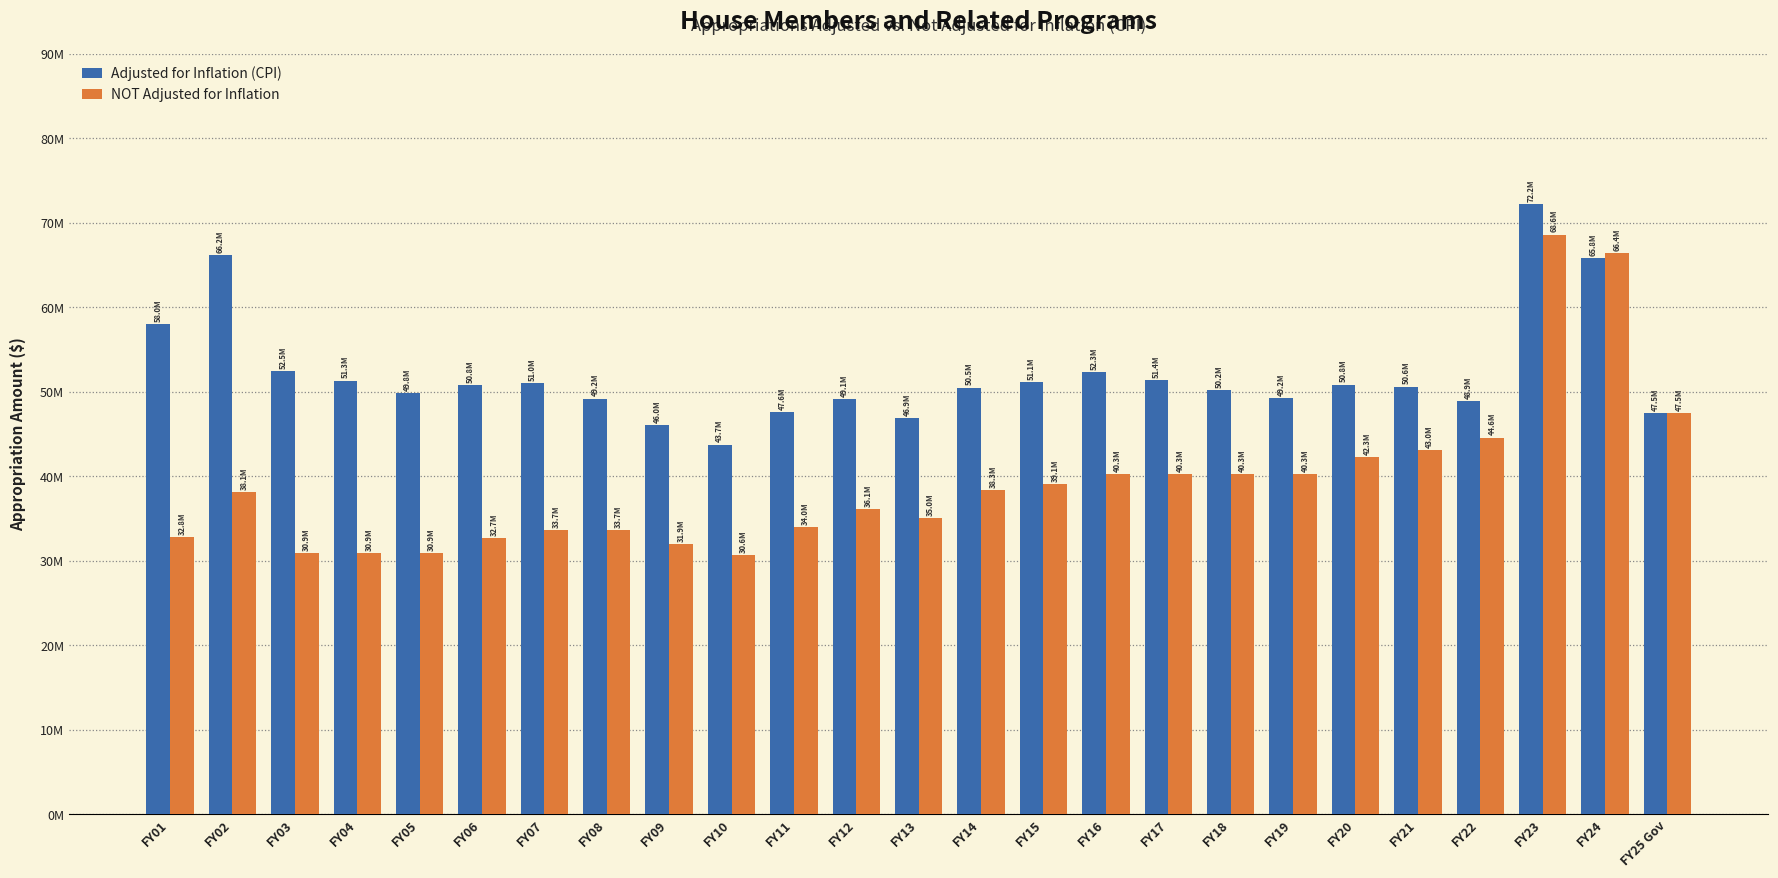

At which category is the sum across all series the highest?

FY23